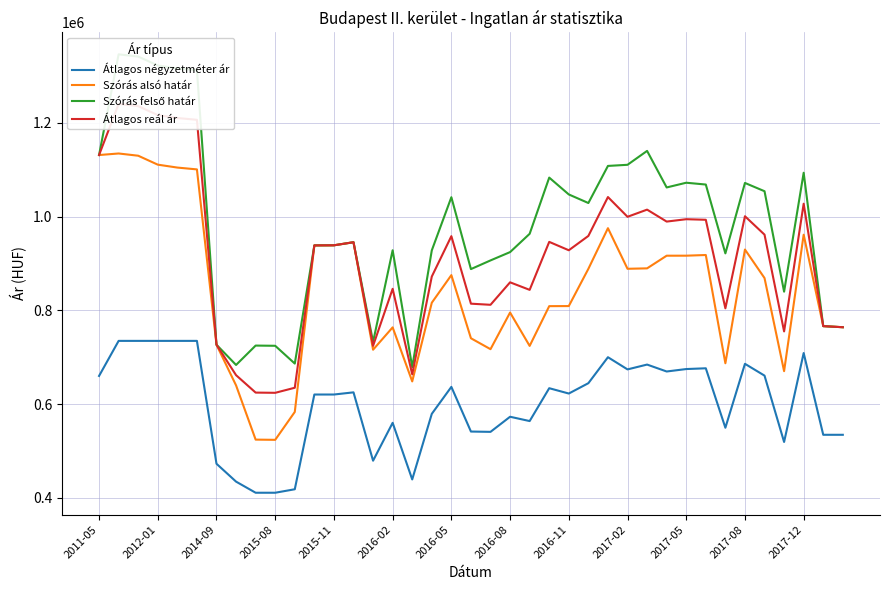

True or false: Átlagos reál ár and Átlagos négyzetméter ár intersect in this chart.

False